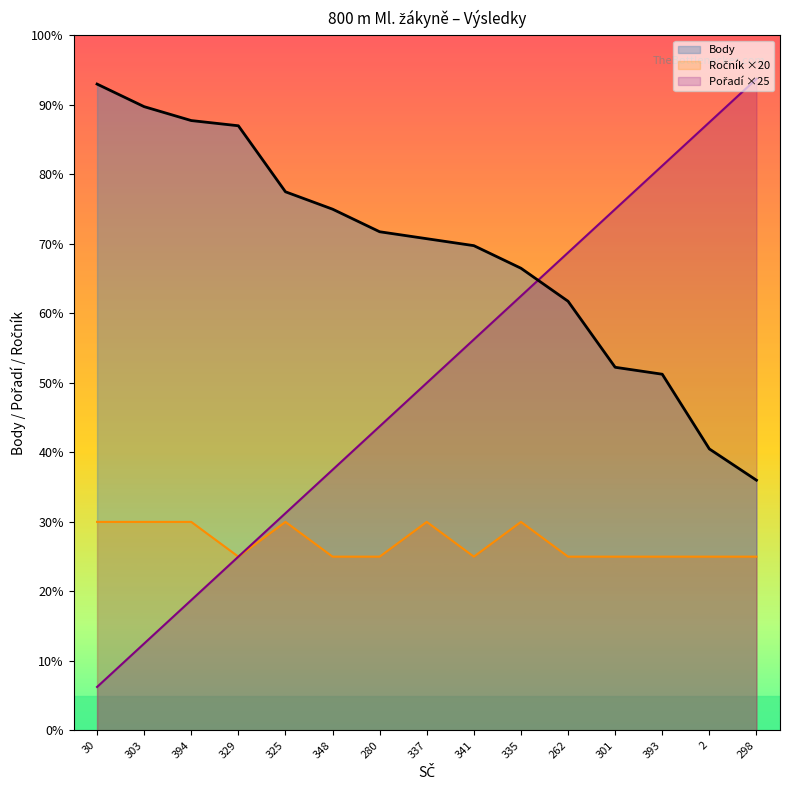

What is the lowest value of the Ročník series?

100